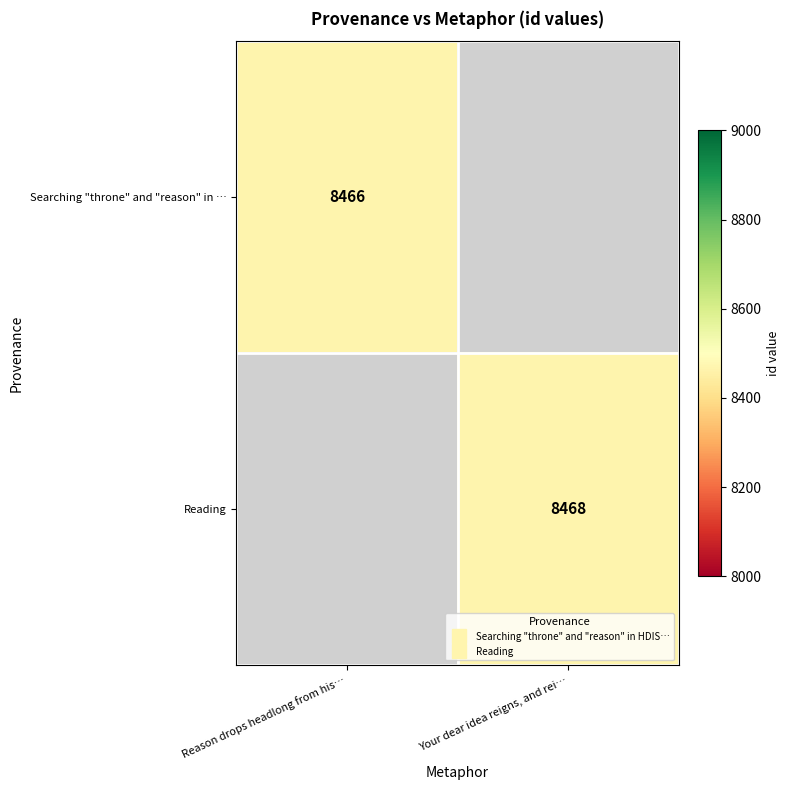

Rank the categories by Searching "throne" and "reason" in … value from lowest to highest.

Reason drops headlong from his…, Your dear idea reigns, and rei…